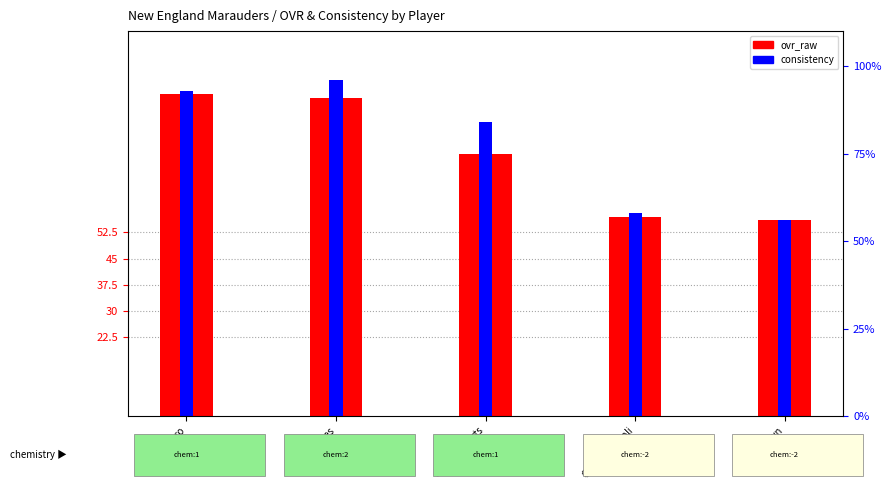

How many groups of bars are there?

5